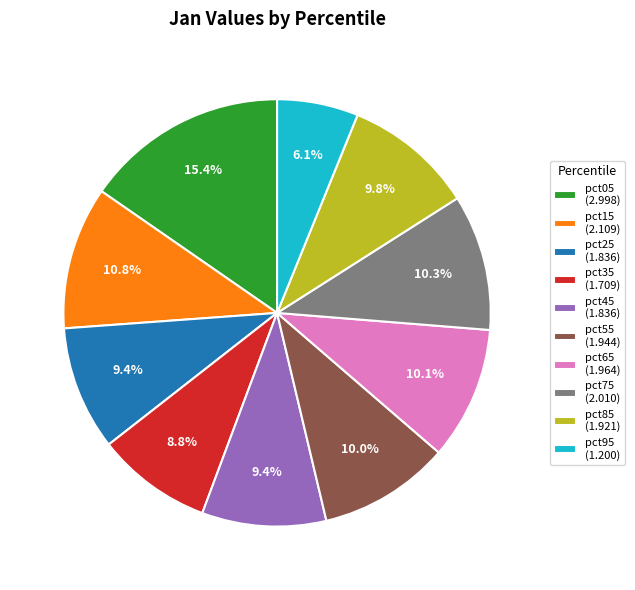

To the nearest percent, what is the difference between the largest and smallest slice percentages?

9%